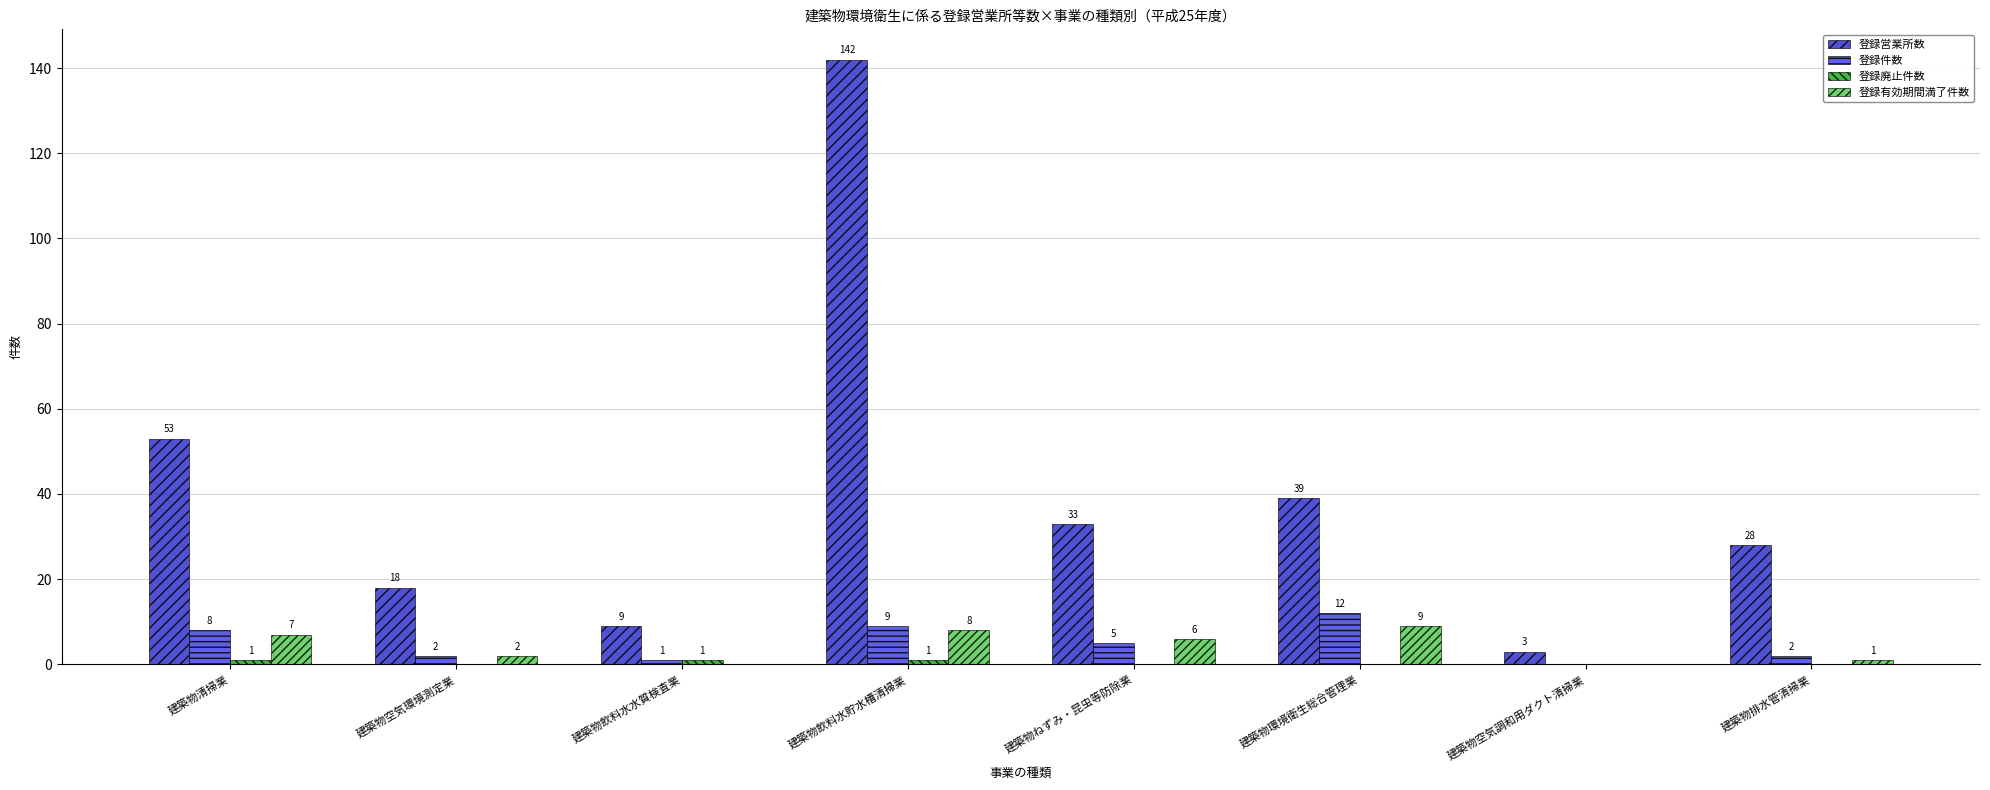

Reading left to right, what are all the values shown in this chart?

登録営業所数: 53	18	9	142	33	39	3	28
登録件数: 8	2	1	9	5	12	0	2
登録廃止件数: 1	0	1	1	0	0	0	0
登録有効期間満了件数: 7	2	0	8	6	9	0	1